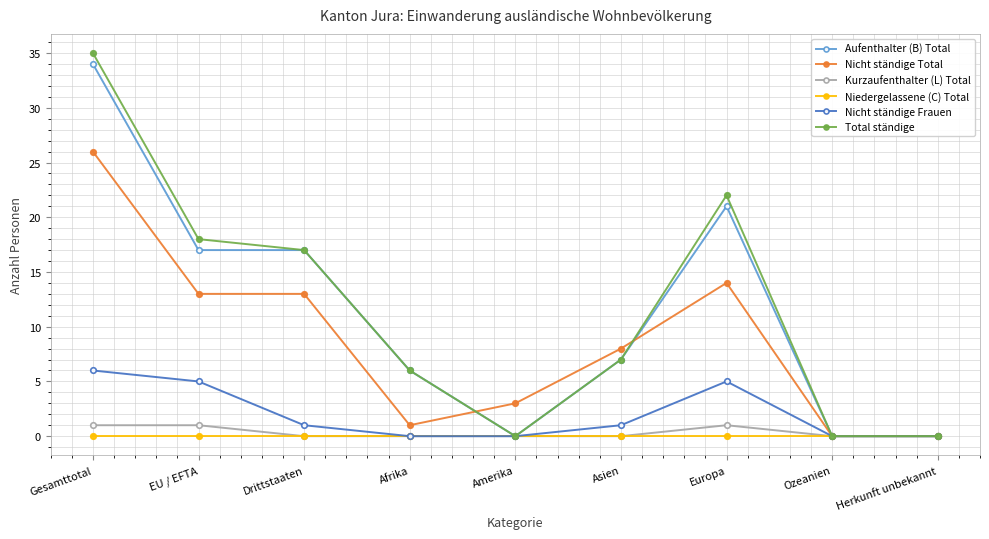

What is the spread (max minus min) of values at Amerika?

3